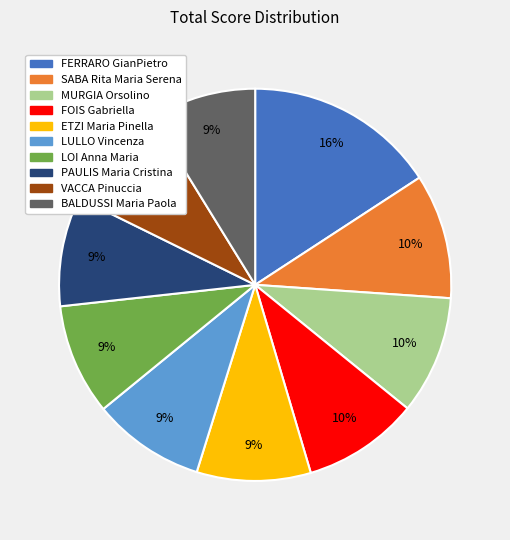

Which has a higher value, PAULIS Maria Cristina or FOIS Gabriella?

FOIS Gabriella